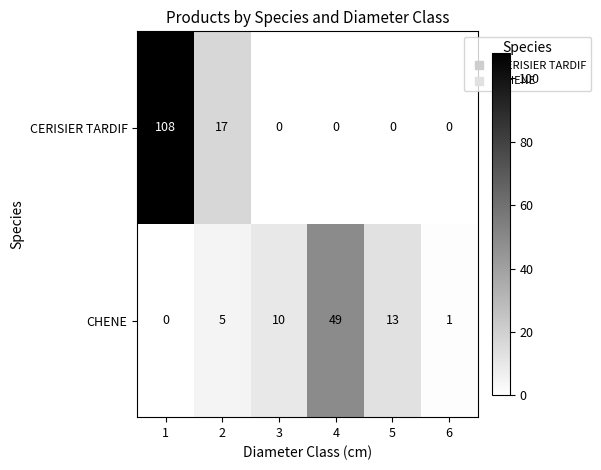

True or false: CHENE has a value of 5 at 2.

True